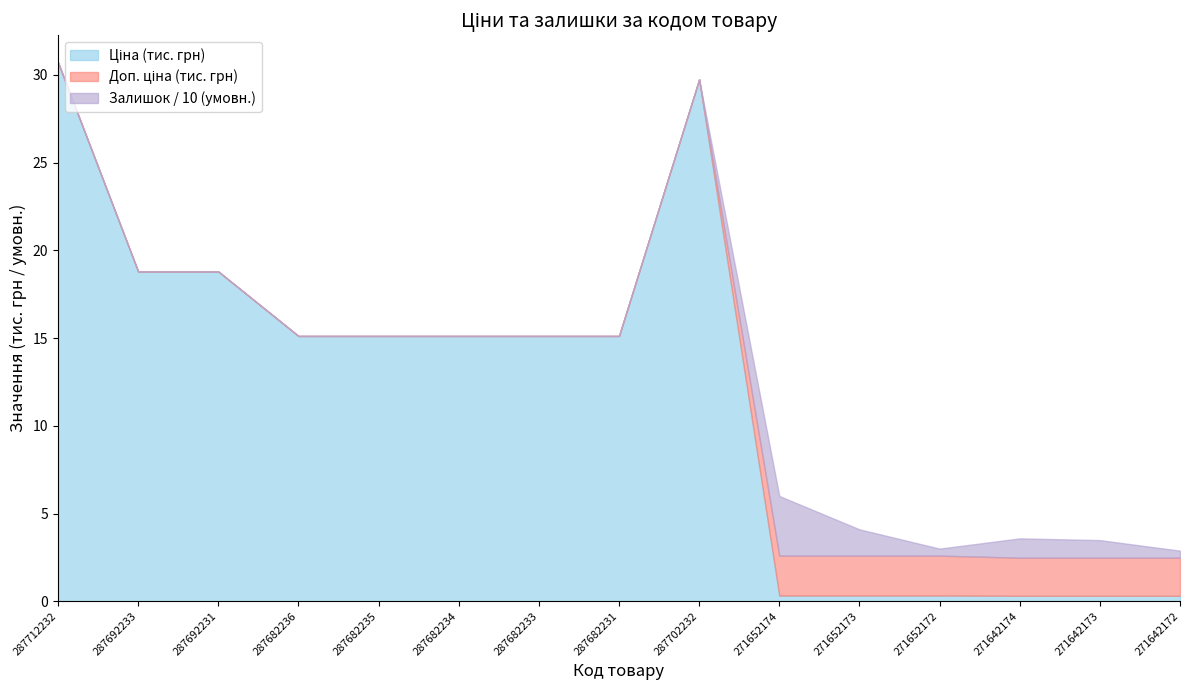

What is the maximum value for Ціна?

30.7